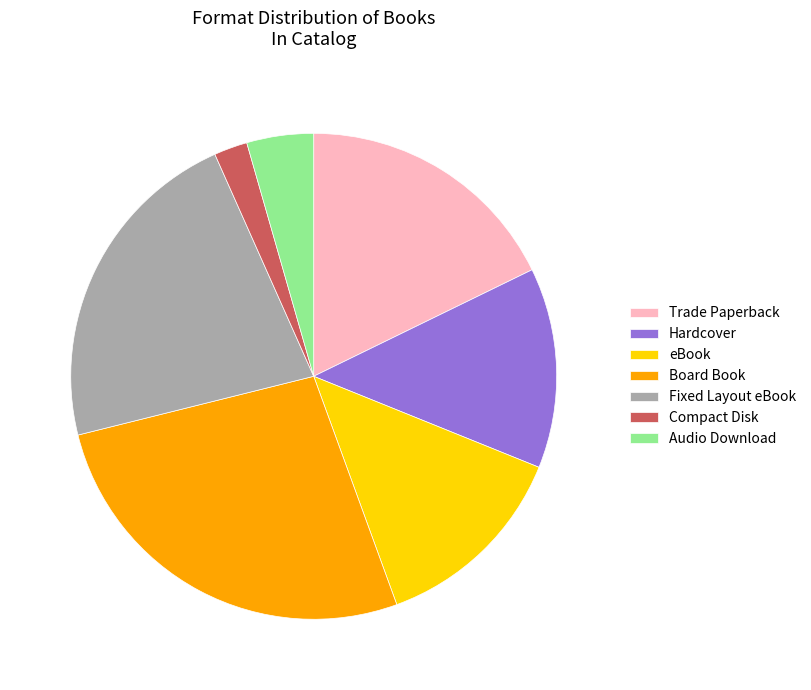

Which category has the biggest portion of the pie?

Board Book